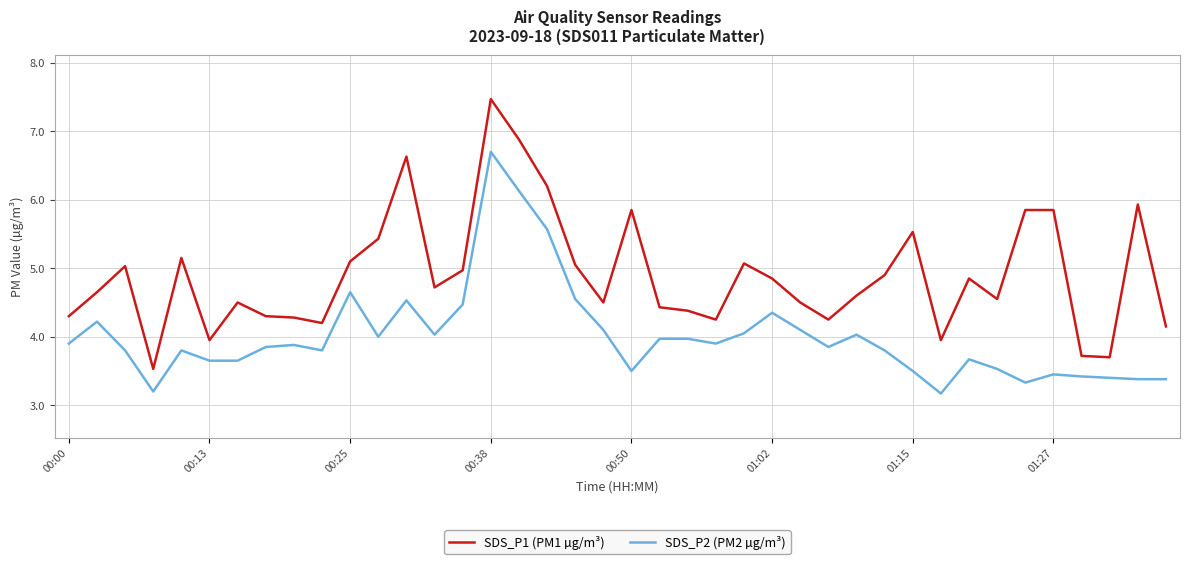

What is the difference between the maximum and minimum values in the SDS_P2 (PM2 µg/m³) series?

3.5